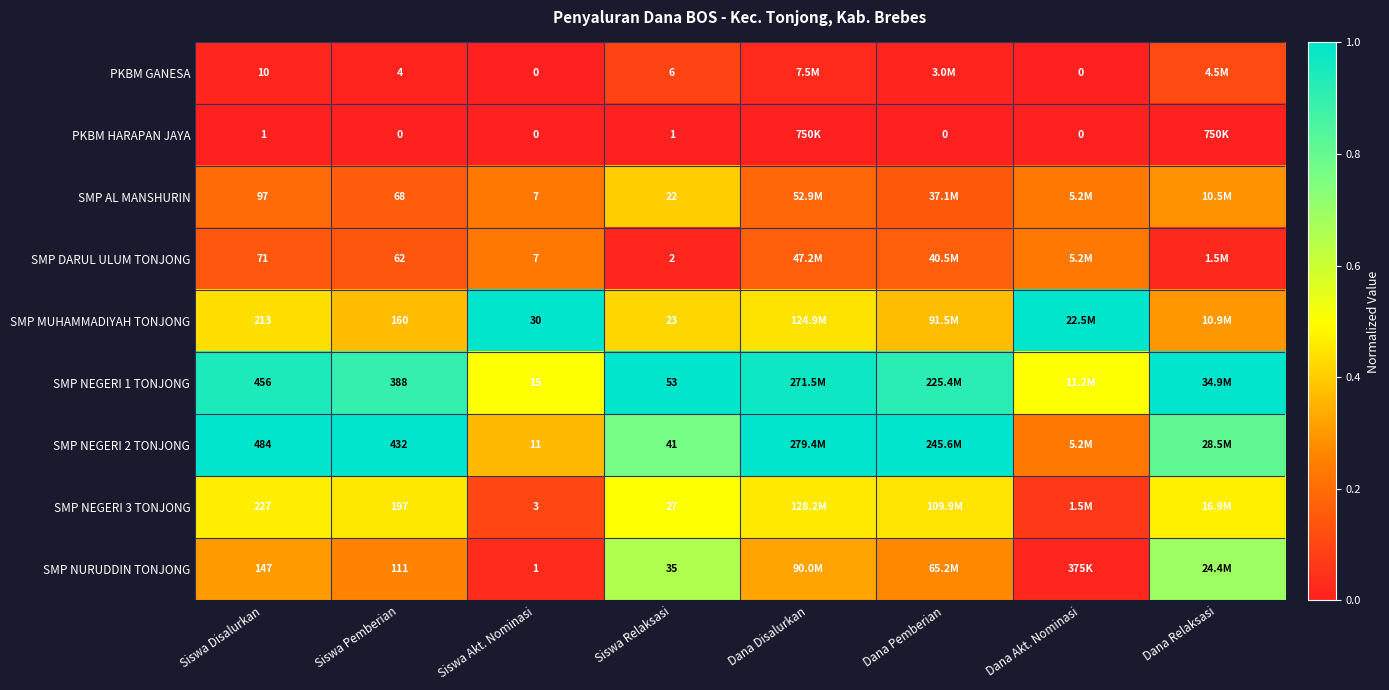

The value of SMP DARUL ULUM TONJONG at Dana Disalurkan is 0.2. True or false?

True